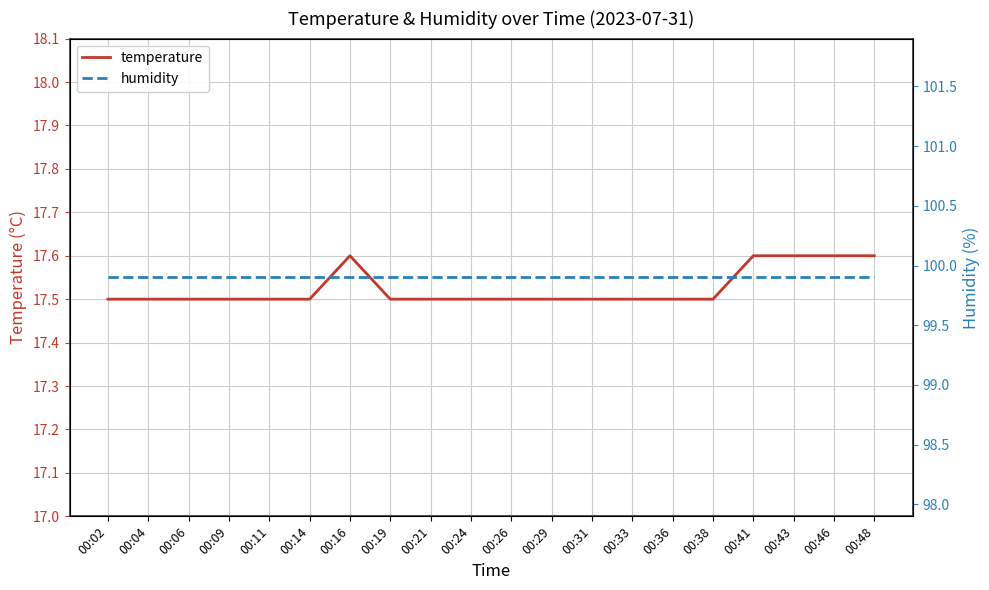

What is the maximum value shown in the chart?

99.9